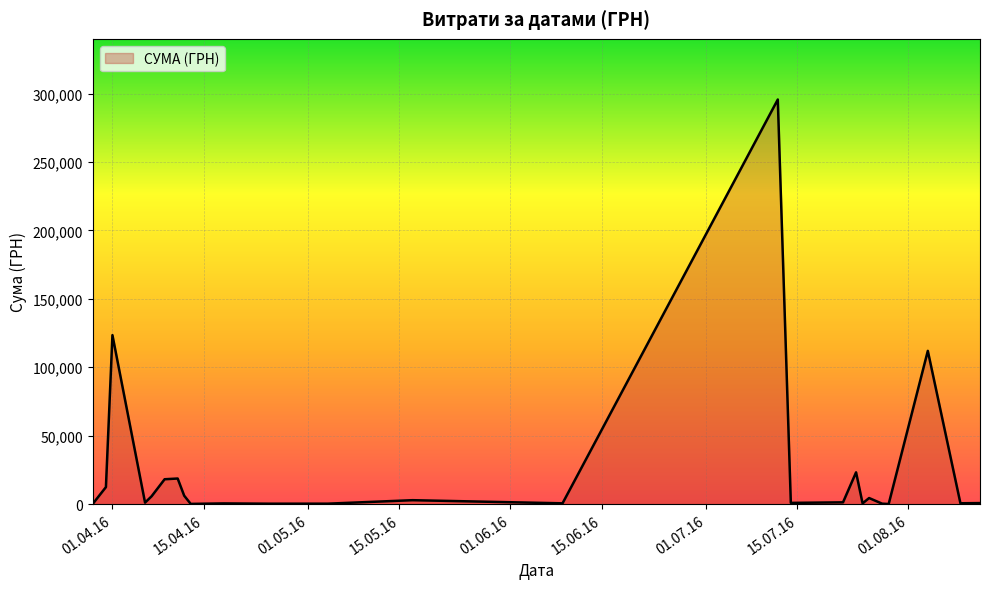

What is the difference between the maximum and minimum values?

295540.8